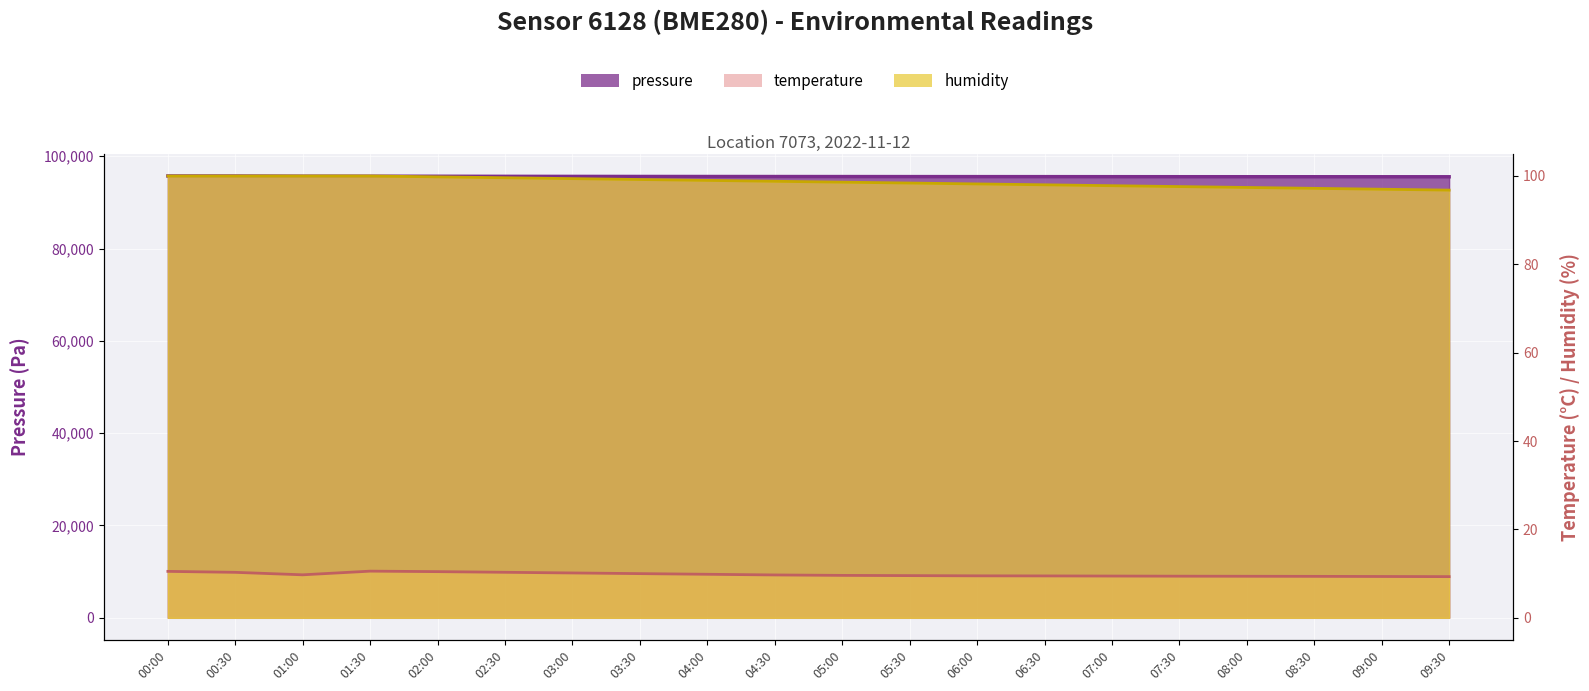

Reading left to right, list all the values displayed in this chart.

pressure: 00:00=95712.8	00:30=95704.1	01:00=95663.8	01:30=95660.9	02:00=95648.5	02:30=95632.1	03:00=95618.8	03:30=95605.3	04:00=95598.2	04:30=95590.4	05:00=95582.3	05:30=95575.6	06:00=95570.1	06:30=95565.8	07:00=95558.4	07:30=95552.2	08:00=95548.9	08:30=95545.6	09:00=95542.3	09:30=95538.7
temperature: 00:00=10.5	00:30=10.3	01:00=9.7	01:30=10.6	02:00=10.4	02:30=10.3	03:00=10.2	03:30=10.0	04:00=9.8	04:30=9.7	05:00=9.6	05:30=9.6	06:00=9.5	06:30=9.5	07:00=9.4	07:30=9.4	08:00=9.4	08:30=9.4	09:00=9.3	09:30=9.3
humidity: 00:00=100.0	00:30=100.0	01:00=100.0	01:30=100.0	02:00=99.8	02:30=99.6	03:00=99.4	03:30=99.2	04:00=99.0	04:30=98.8	05:00=98.6	05:30=98.4	06:00=98.2	06:30=98.0	07:00=97.8	07:30=97.6	08:00=97.4	08:30=97.2	09:00=97.0	09:30=96.8